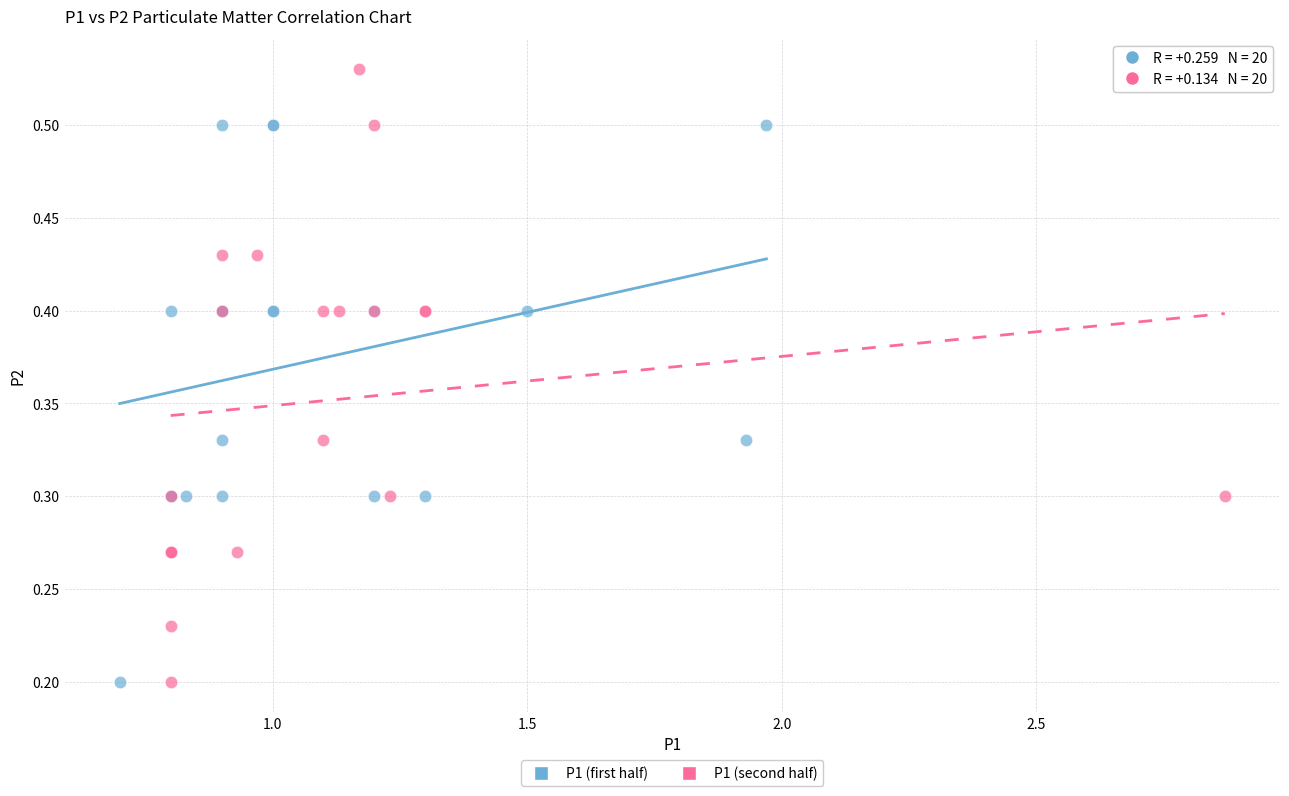

What are all the series names shown in the legend?

P1 (first half), P1 (second half)